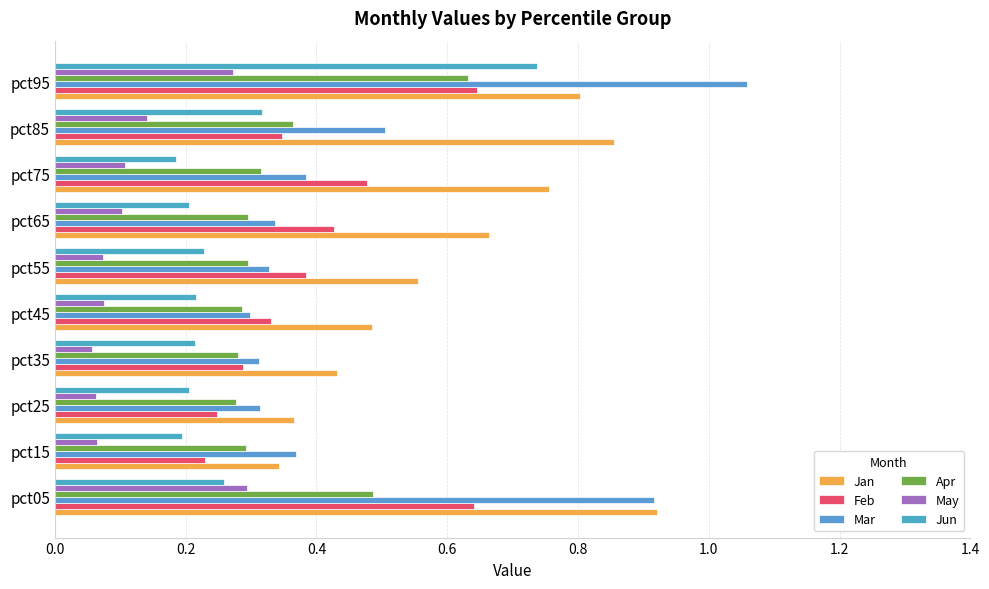

Which category has the highest value across all series?

pct95